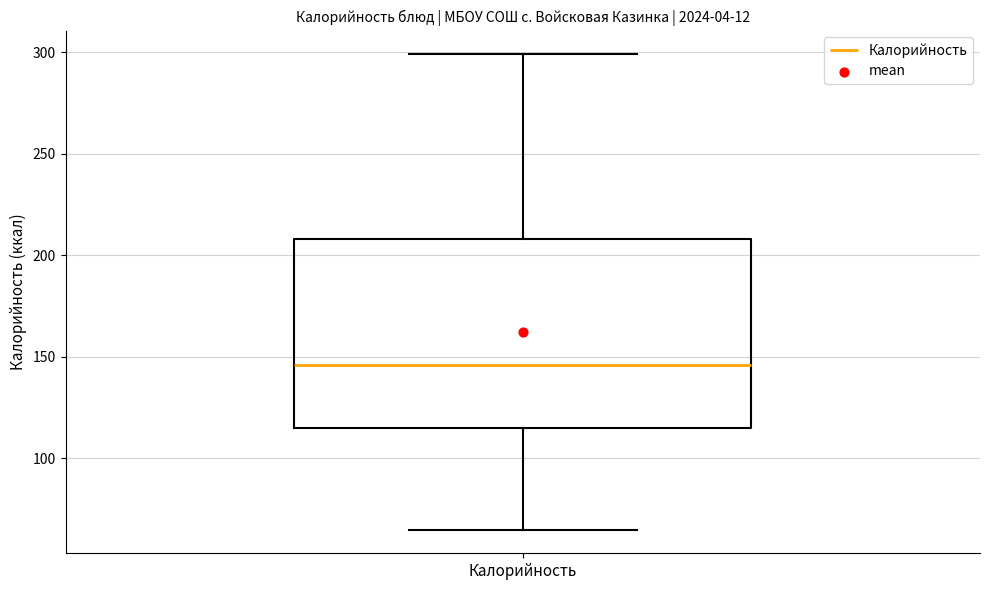

Transcribe this box plot: give where the median line is, the range the box spans, and where the two whiskers end, as read against the y-axis. The values are not printed on the chart, so give them approximately, as read against the axis.

median 145, box 115 to 210, whiskers 65 to 300